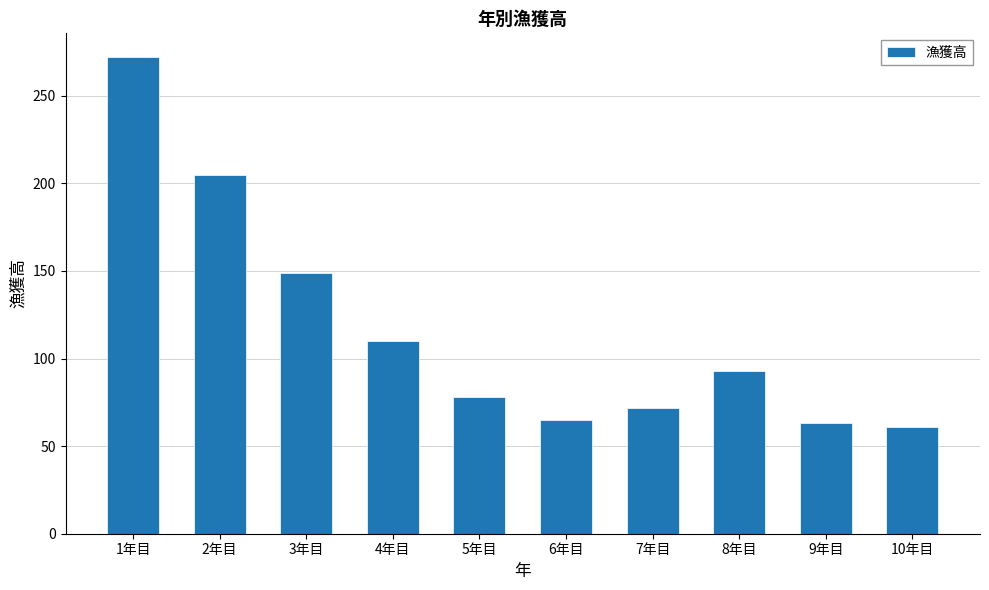

At which label is the value closest to 166?

3年目